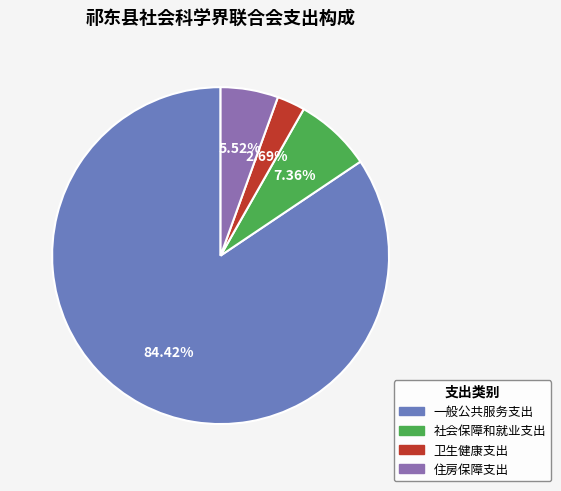

How many slices are in this pie chart?

4